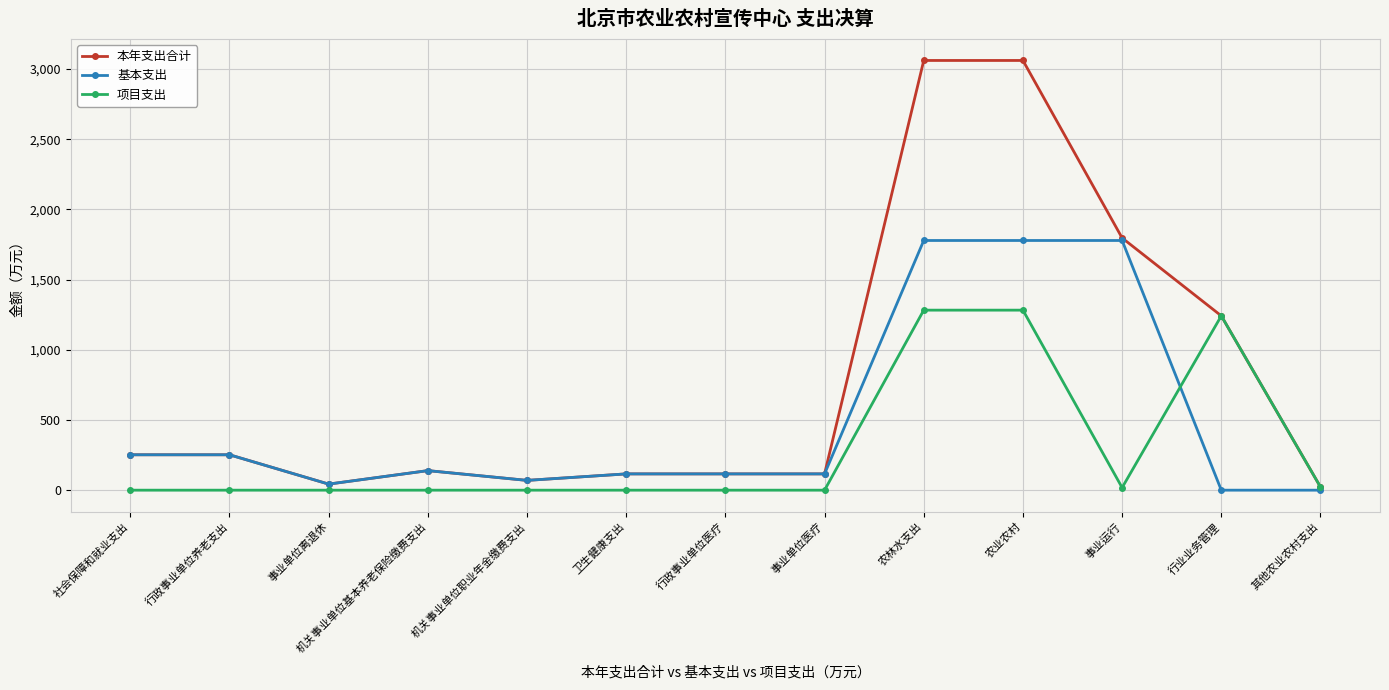

At which category does 基本支出 reach its first local valley?

事业单位离退休